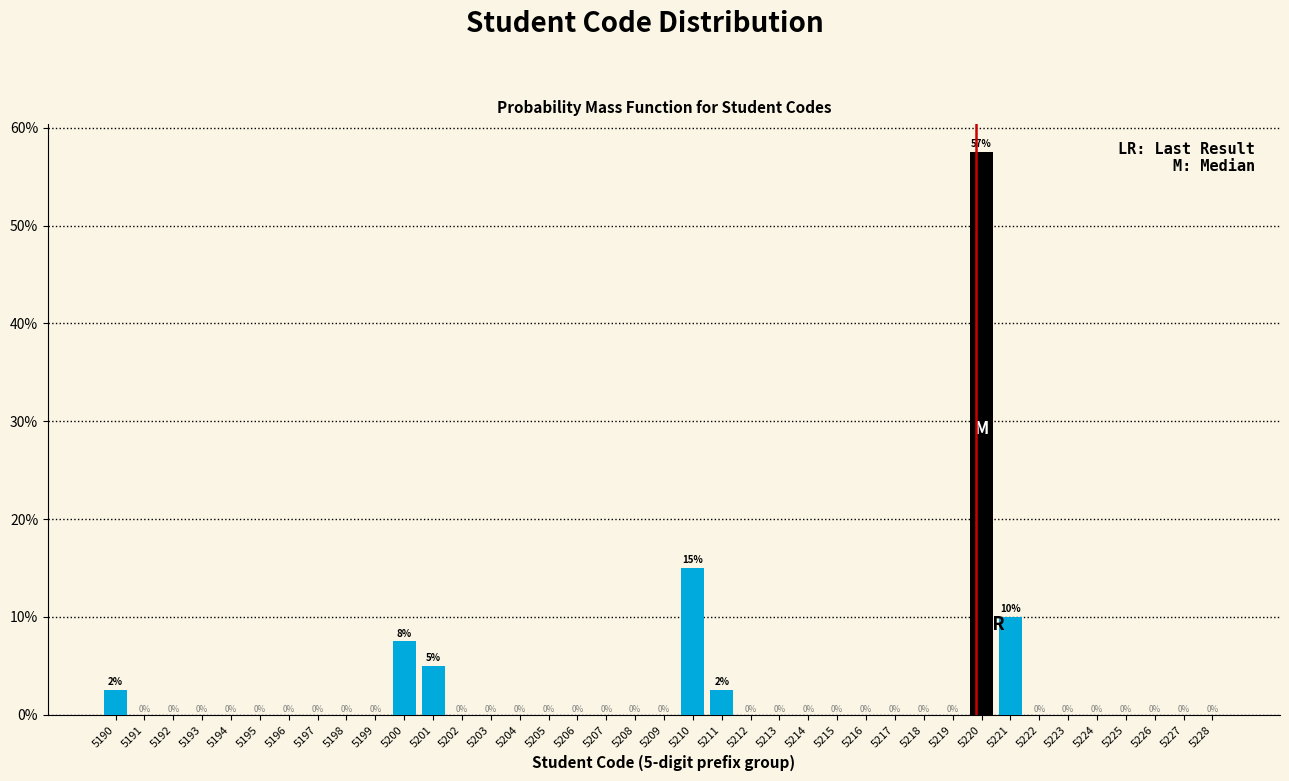

Between 5214 and 5200, which is larger?

5200